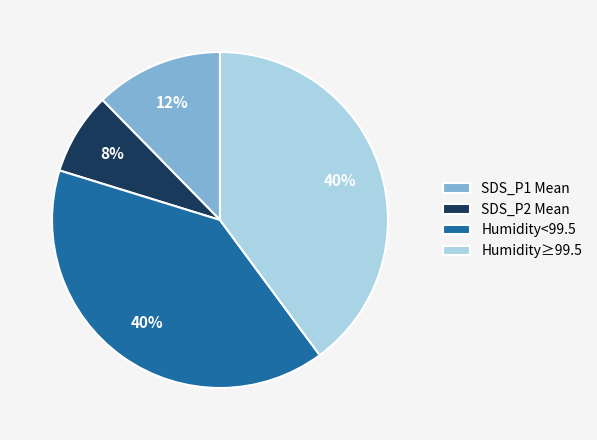

Which has a higher value, SDS_P1 Mean or SDS_P2 Mean?

SDS_P1 Mean